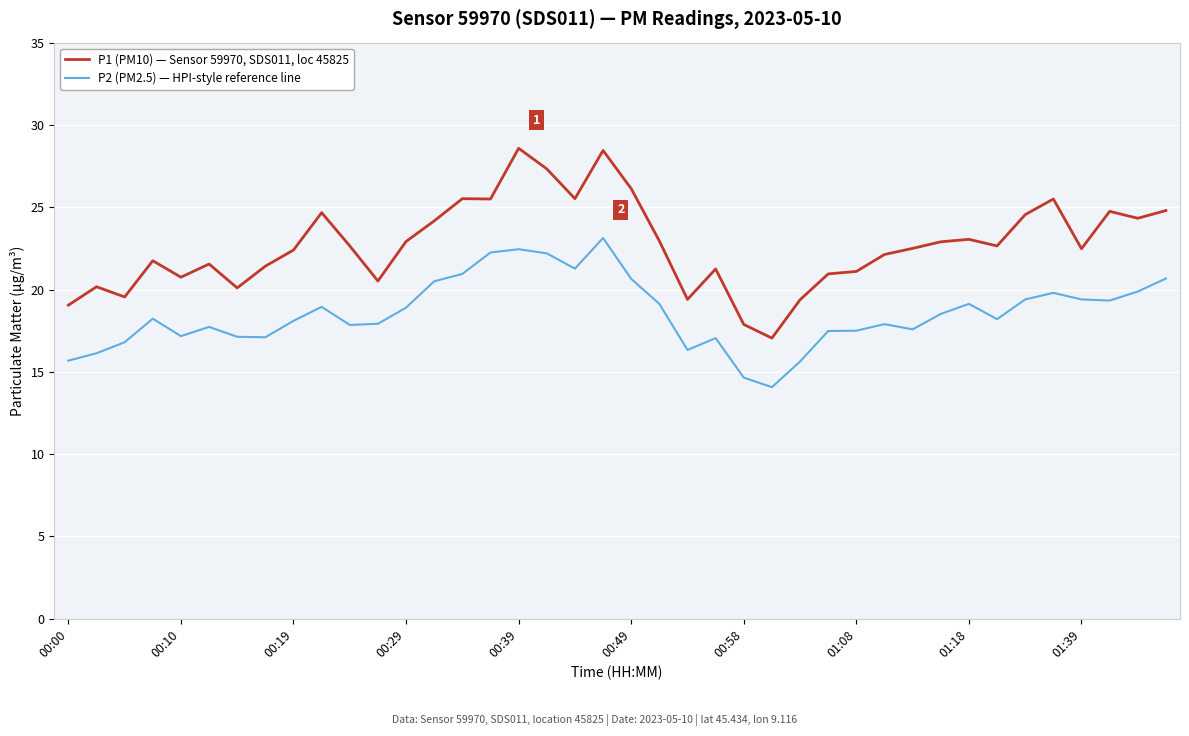

What is the lowest value of the P1 (PM10) — Sensor 59970, SDS011, loc 45825 series?

17.1